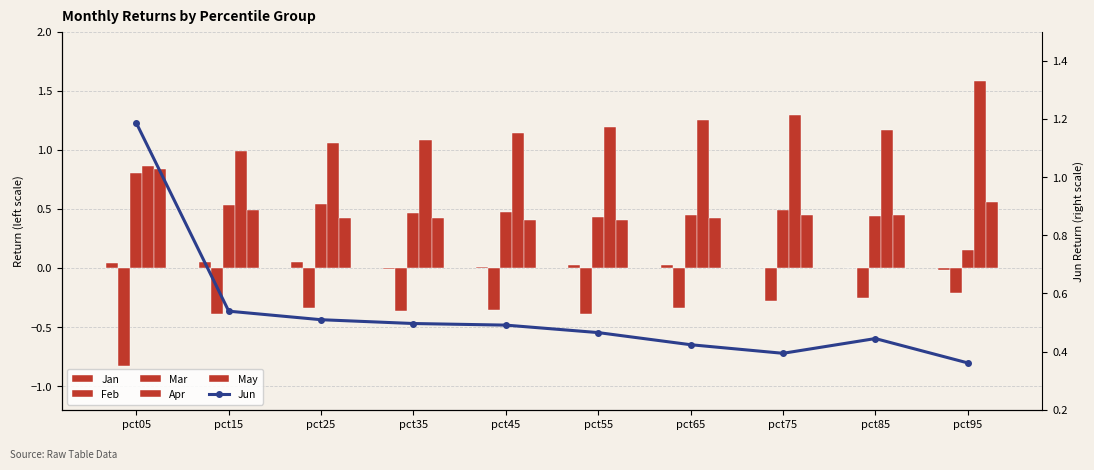

Where does the Jan series first go above 0?

pct05